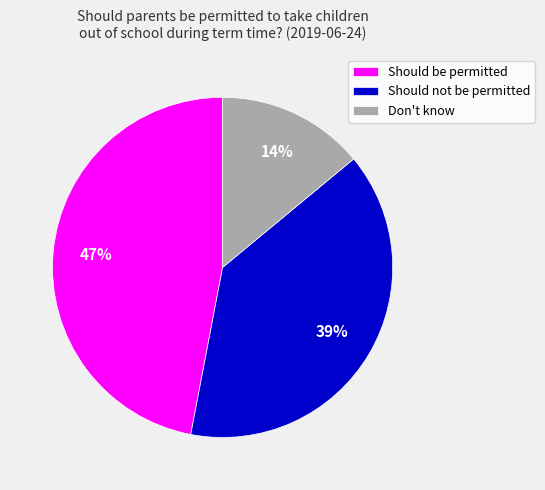

Which has a higher value, Should not be permitted or Should be permitted?

Should be permitted